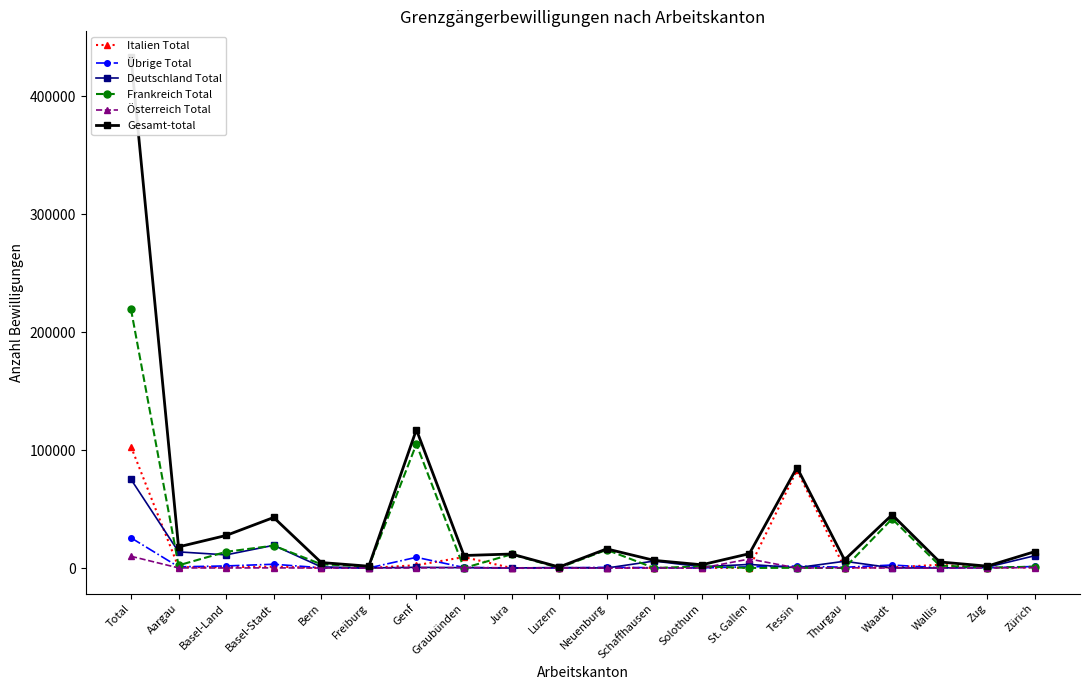

What is the difference between the Deutschland Total values at Jura and St. Gallen?

3074